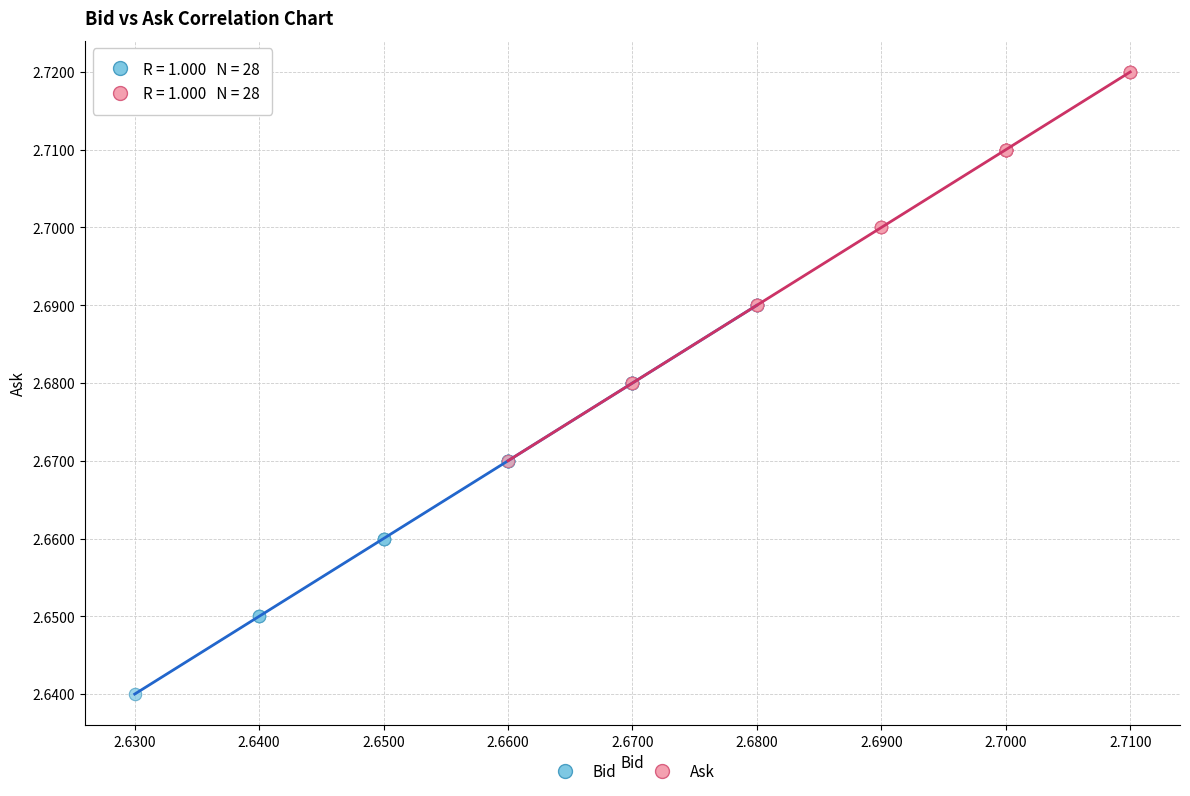

What are all the series names shown in the legend?

Bid, Ask